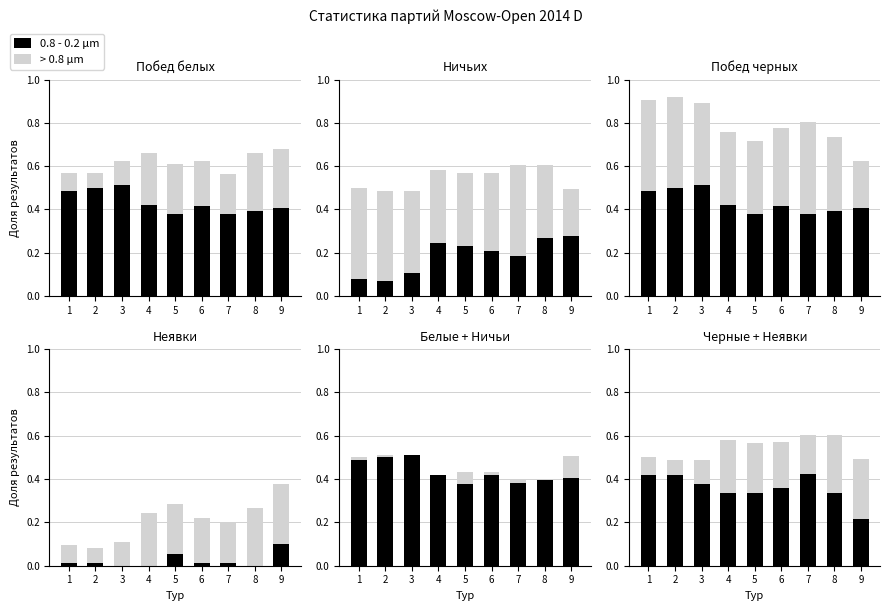

Is it true that 0.8 - 0.2 μm equals 0.1 at 9?

False